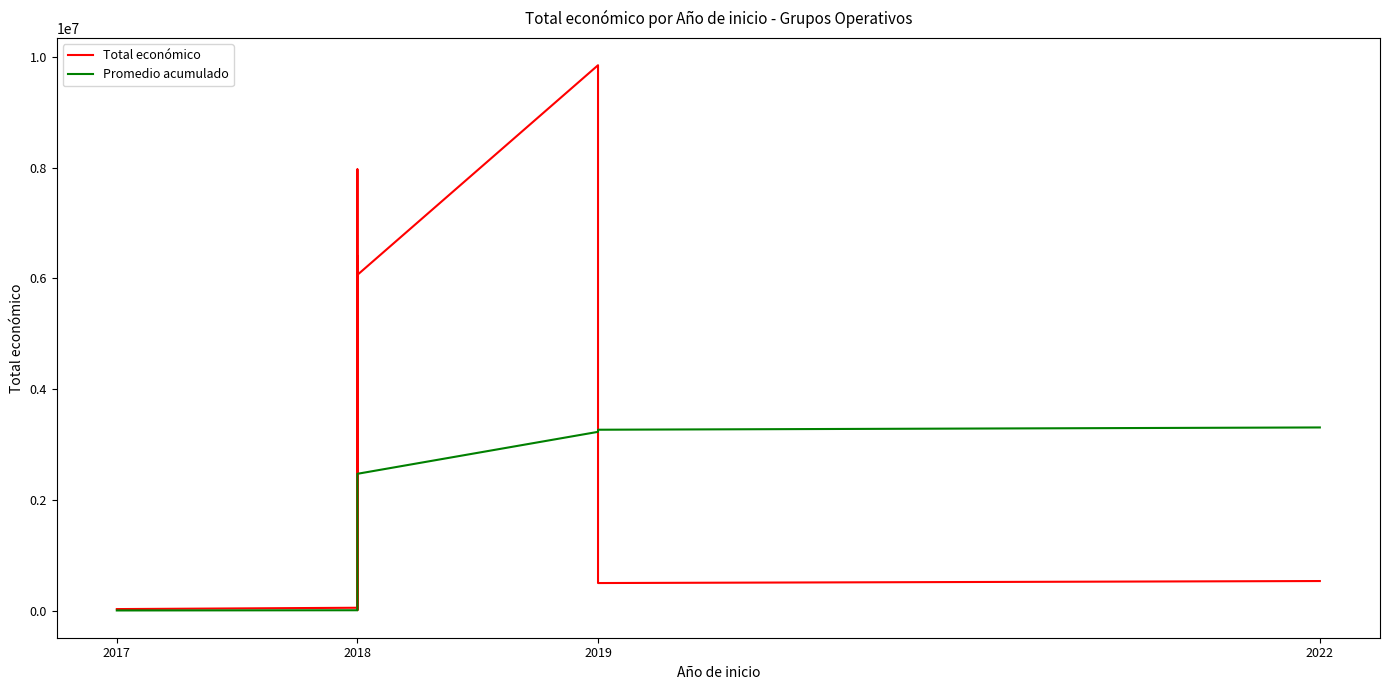

What is the highest value of the Promedio acumulado series?

3306820.9